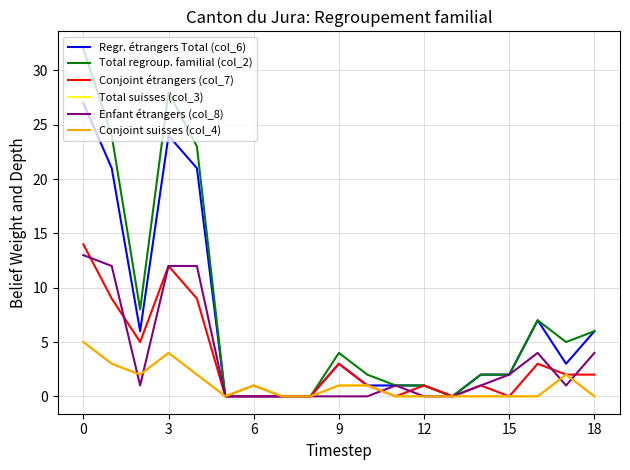

True or false: Conjoint étrangers (col_7) and Regr. étrangers Total (col_6) intersect in this chart.

False